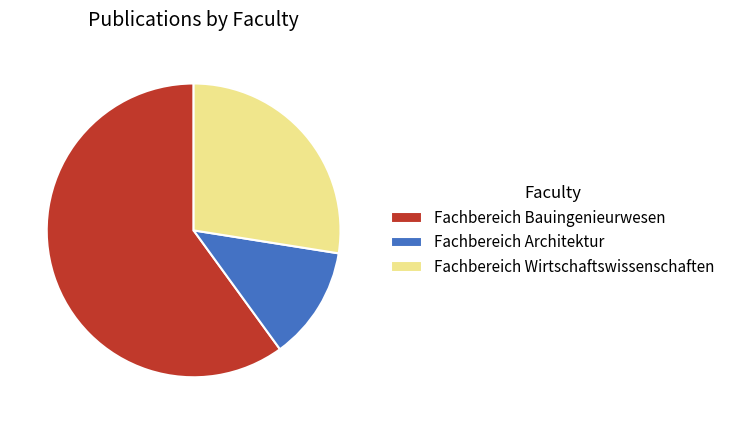

Combined, do Fachbereich Architektur and Fachbereich Wirtschaftswissenschaften account for over 50%?

No